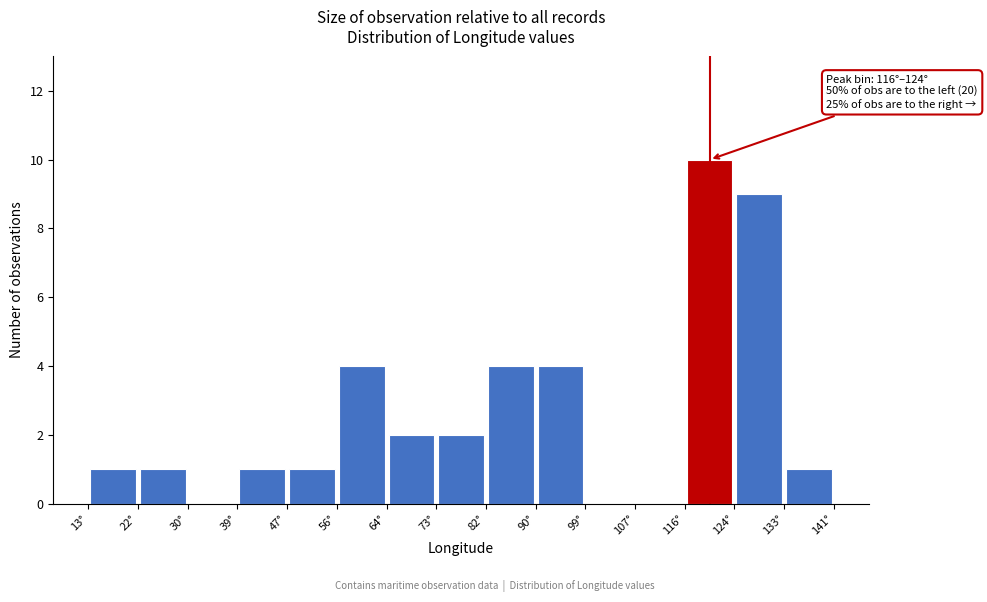

Over which range of the x-axis is the bar tallest?

116 to 124